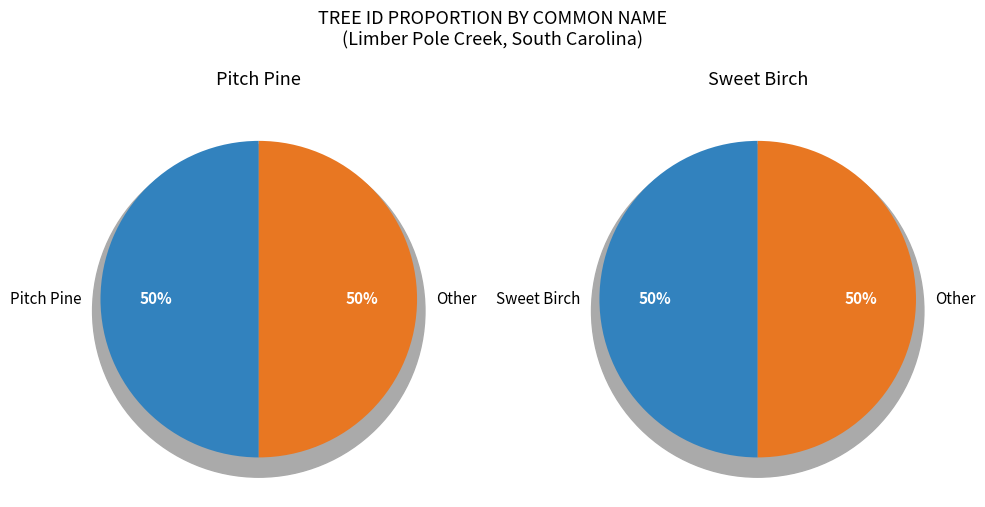

The Pitch Pine slice represents 50% of the pie. True or false?

True